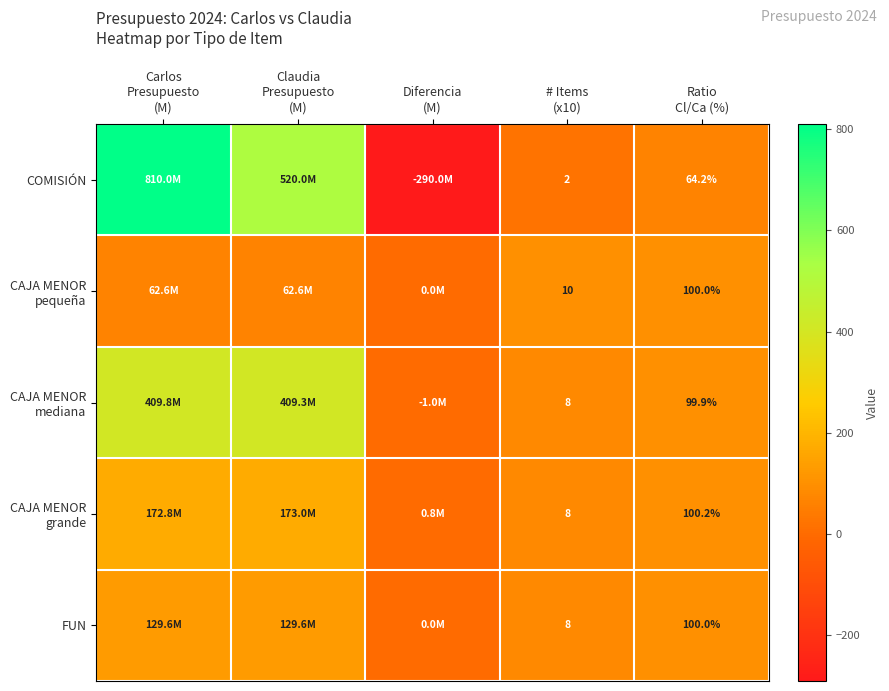

Between Carlos Presupuesto (M) and Ratio Cl/Ca (%), which series saw the biggest shift?

COMISIÓN